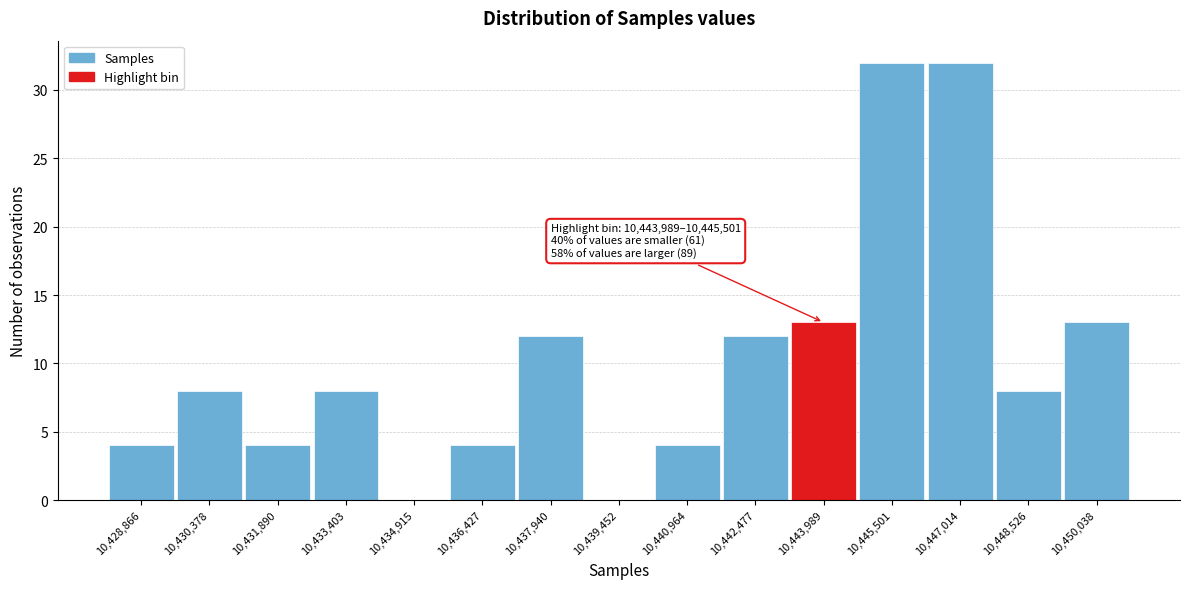

Reading right to left, list all the values displayed in this chart.

10,450,038=13	10,448,526=8	10,447,014=32	10,445,501=32	10,443,989=13	10,442,477=12	10,440,964=4	10,439,452=0	10,437,940=12	10,436,427=4	10,434,915=0	10,433,403=8	10,431,890=4	10,430,378=8	10,428,866=4